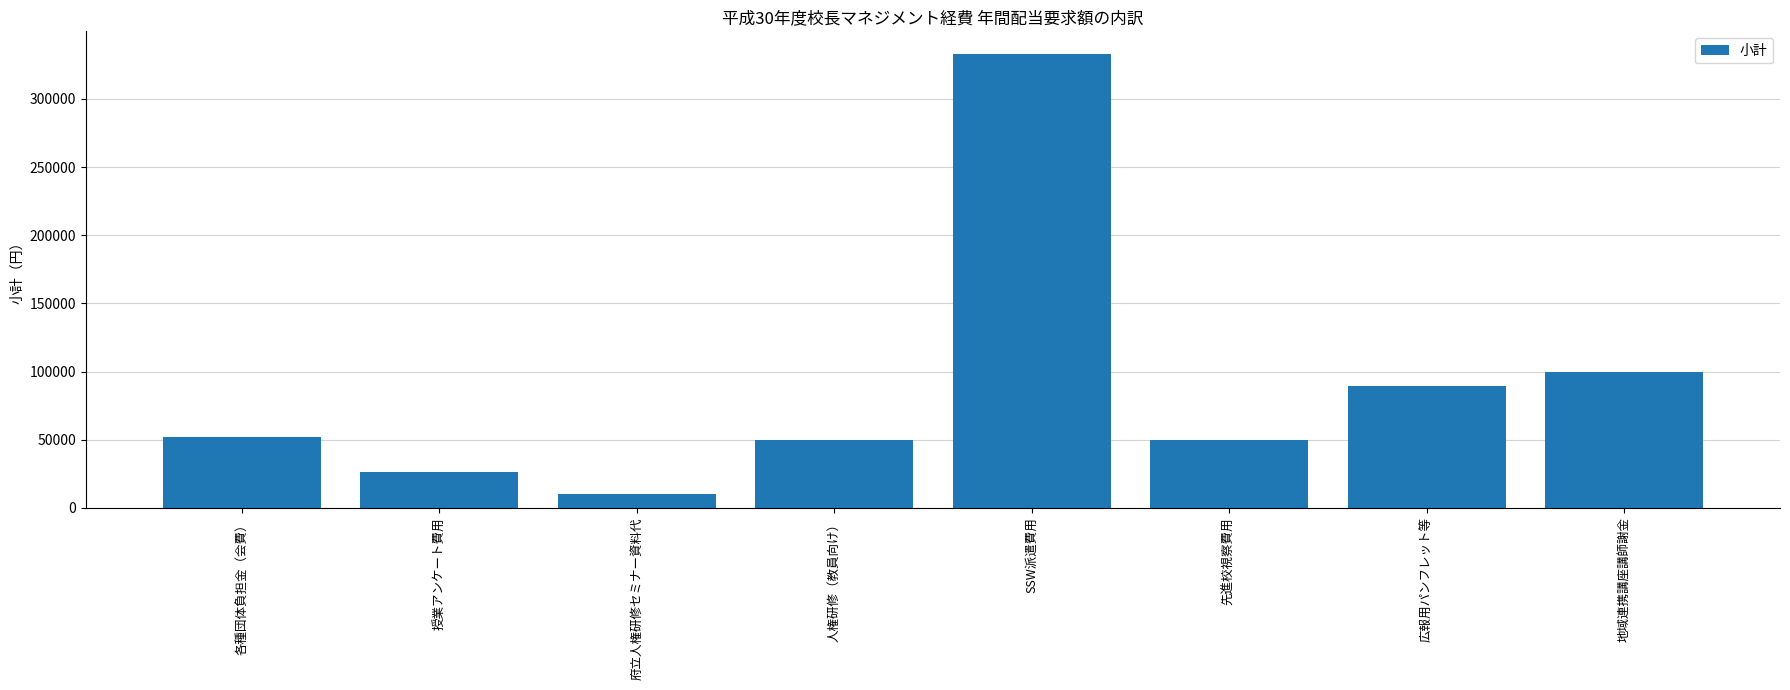

What is the change in value from 各種団体負担金（会費） to 先進校視察費用?

-1780